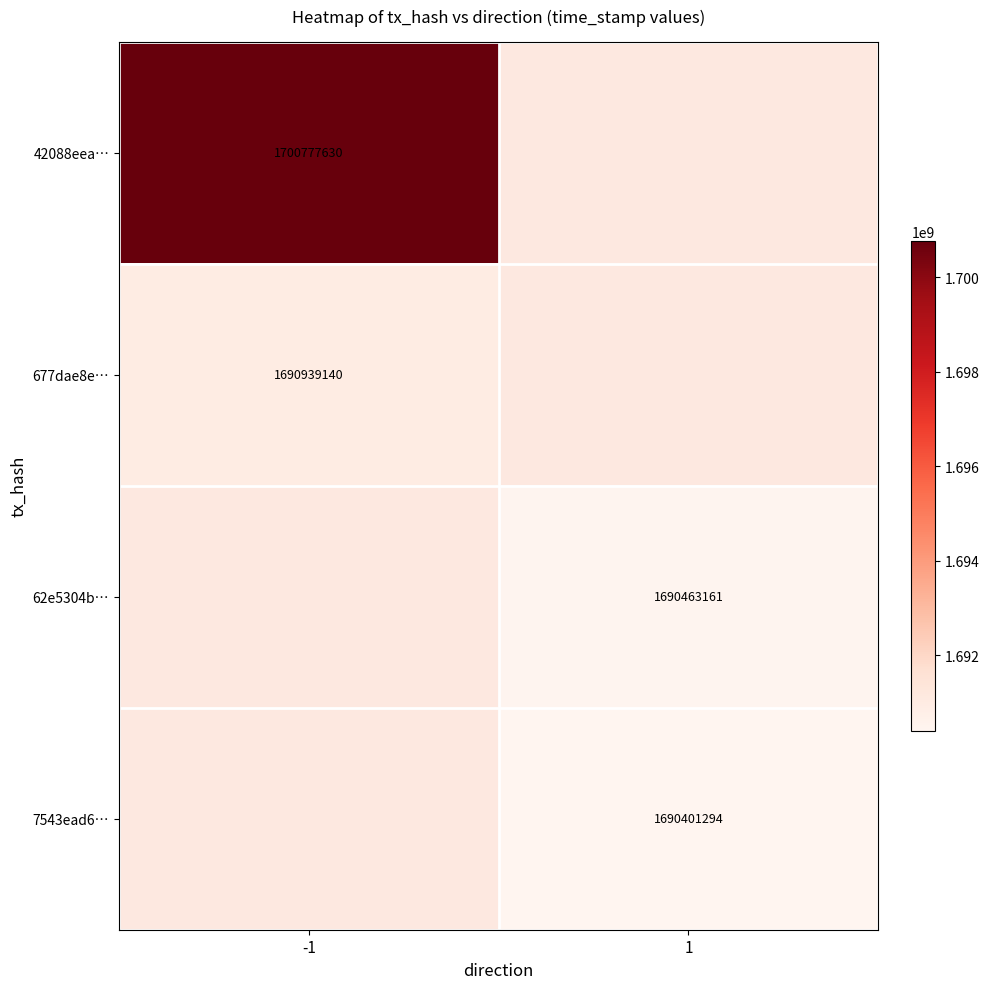

True or false: 677dae8e… has a value of 1690939140 at -1.

True